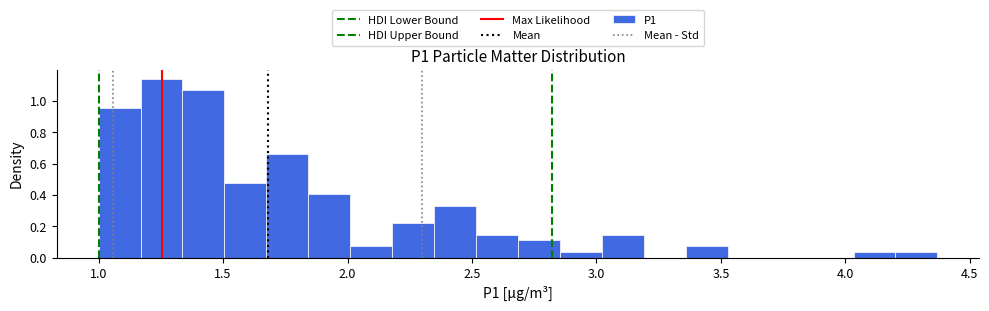

Read against the x-axis, roughly where is the centre of the tallest bar?

1.25